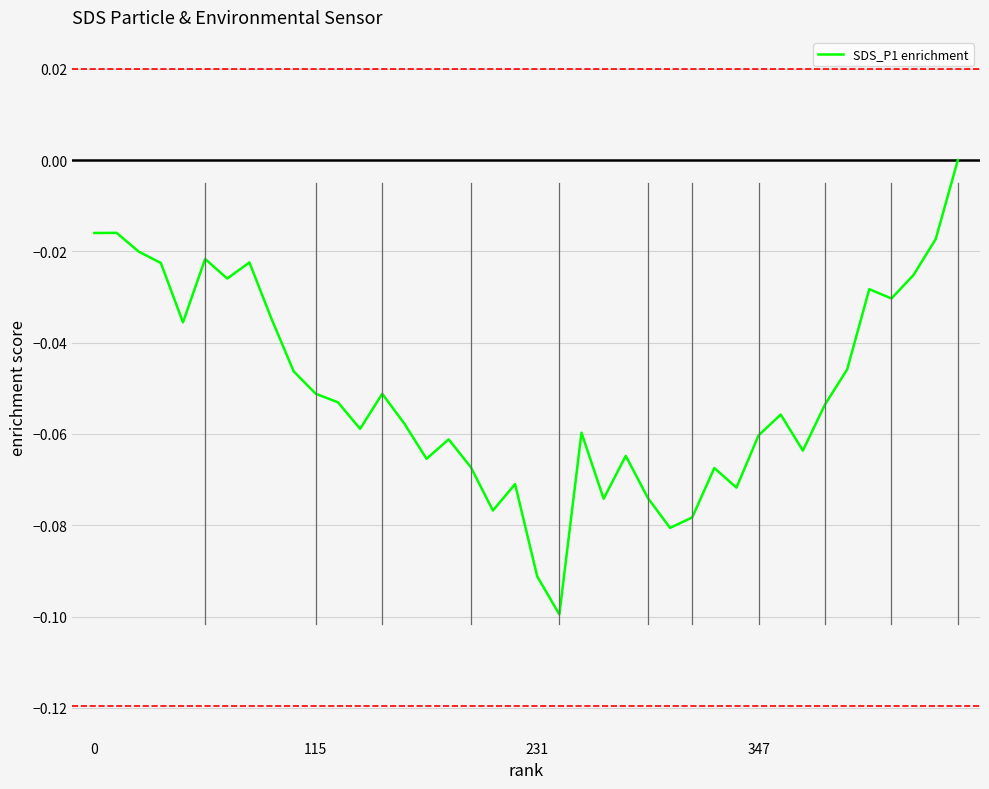

Reading right to left, transcribe all the data shown in this chart.

-0.0	-0.0	-0.0	-0.0	-0.0	-0.0	-0.1	-0.1	-0.1	-0.1	-0.1	-0.1	-0.1	-0.1	-0.1	-0.1	-0.1	-0.1	-0.1	-0.1	-0.1	-0.1	-0.1	-0.1	-0.1	-0.1	-0.1	-0.1	-0.1	-0.1	-0.0	-0.0	-0.0	-0.0	-0.0	-0.0	-0.0	-0.0	-0.0	-0.0